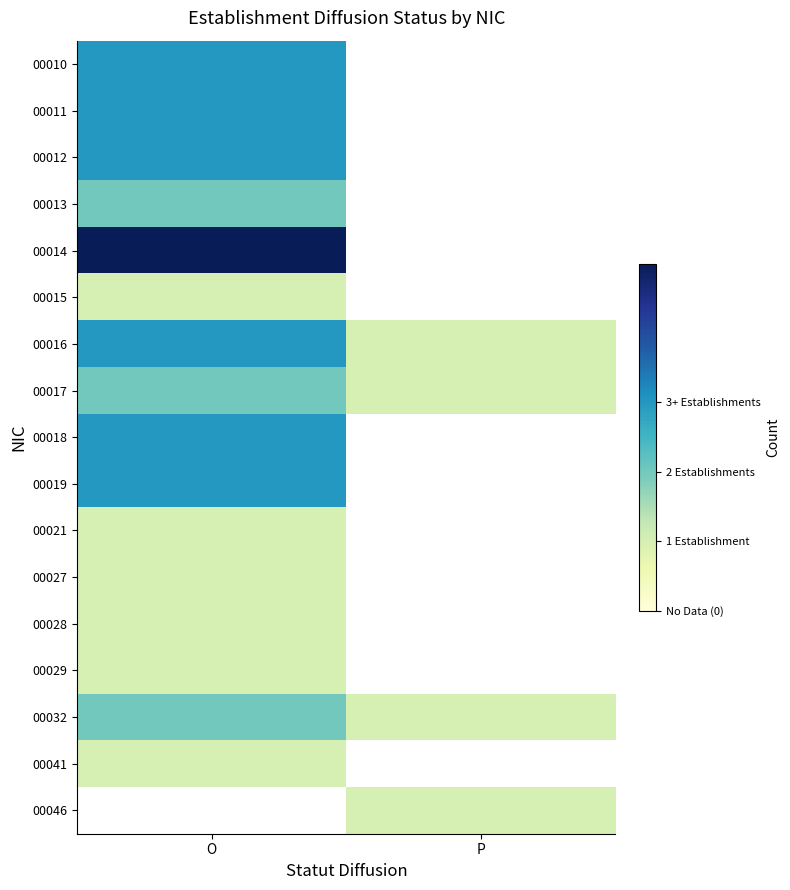

What is the maximum value shown in the chart?

5.0